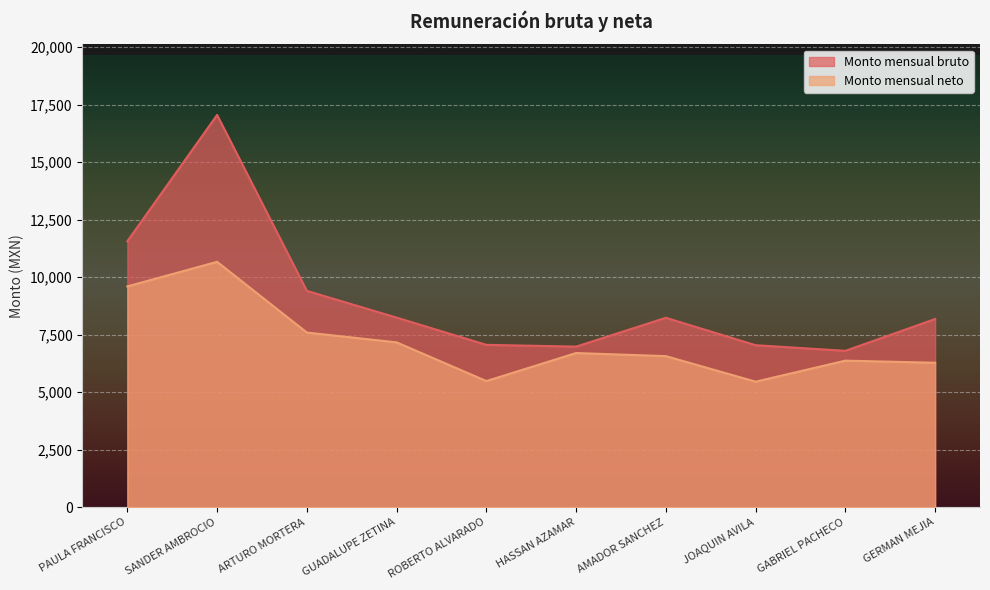

True or false: Monto mensual neto has a value of 8791.1 at AMADOR SANCHEZ.

False